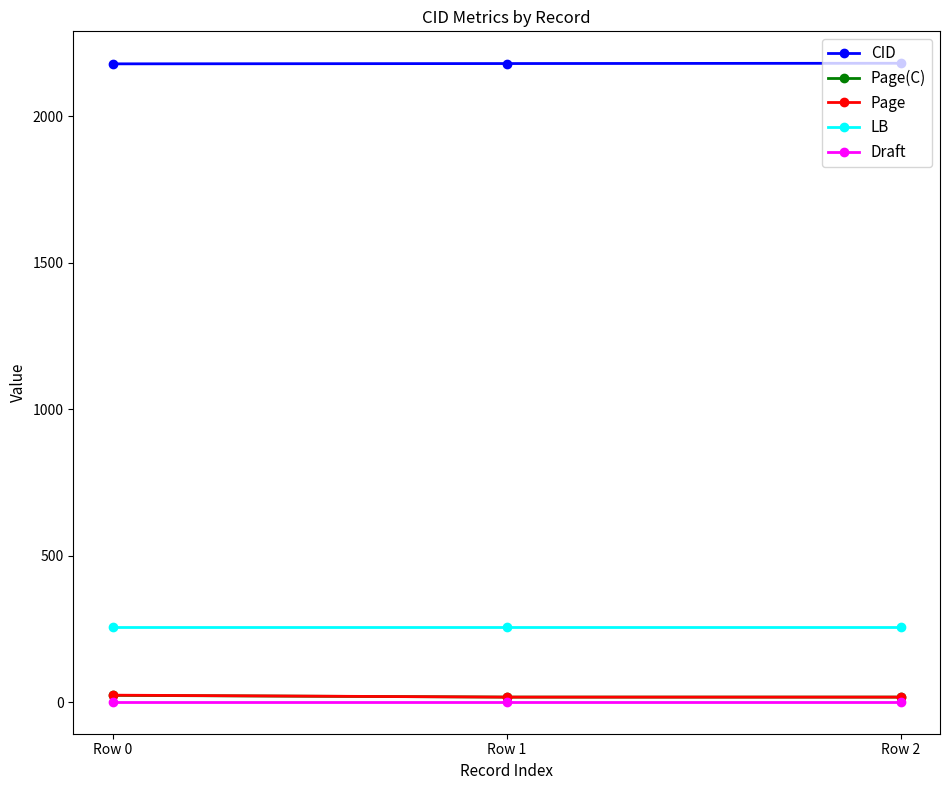

What is the average value of the CID series?

2179.0